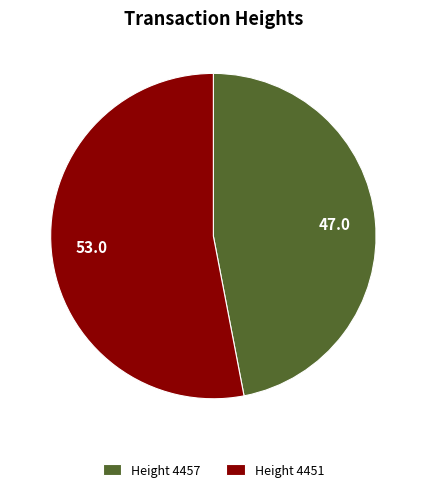

Between Height 4451 and Height 4457, which is larger?

Height 4451